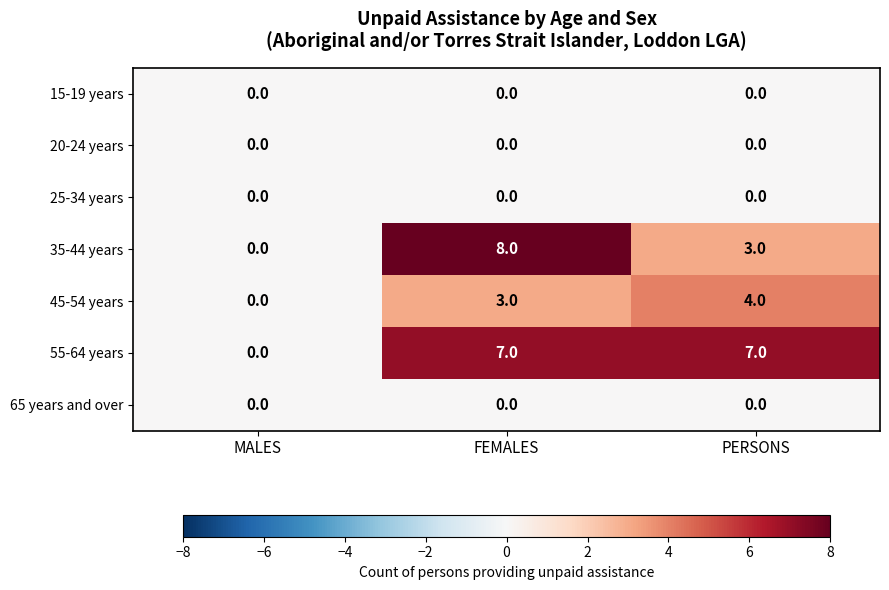

True or false: 65 years and over has a value of 0 at MALES.

True